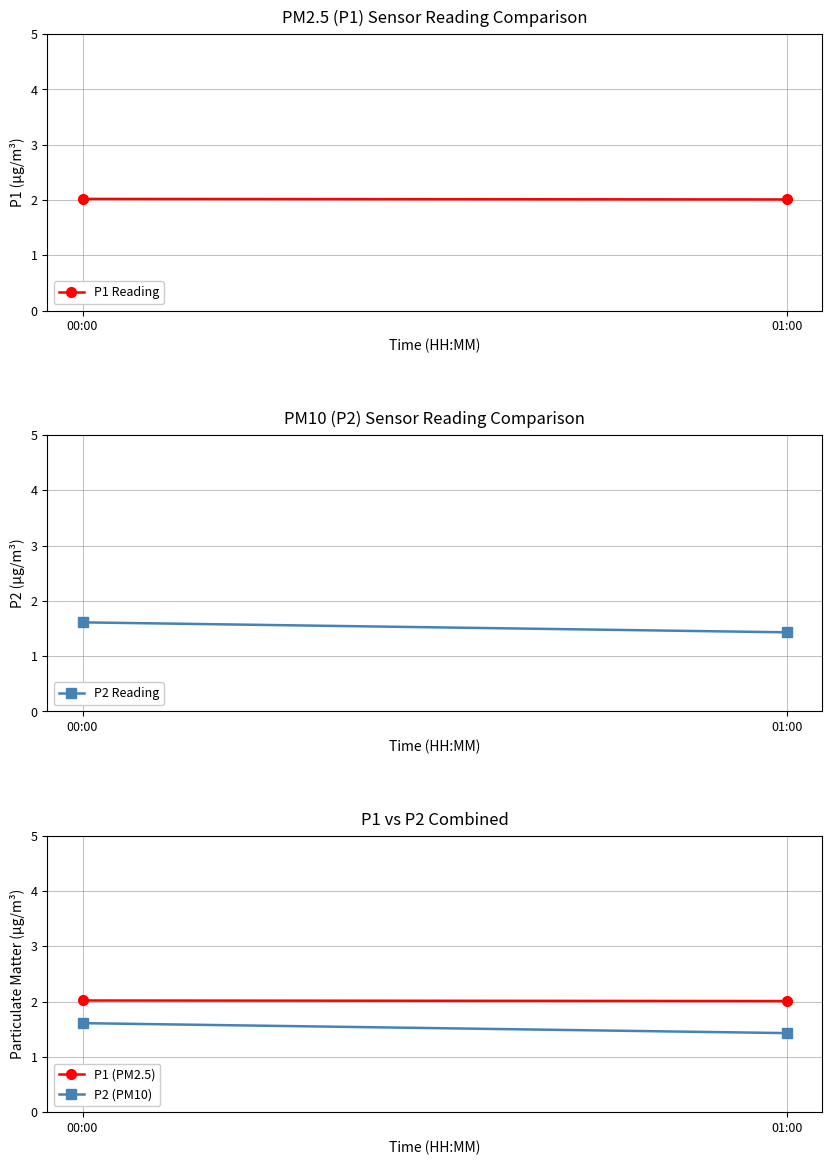

What is the average value of the P2 (PM10) series?

1.5